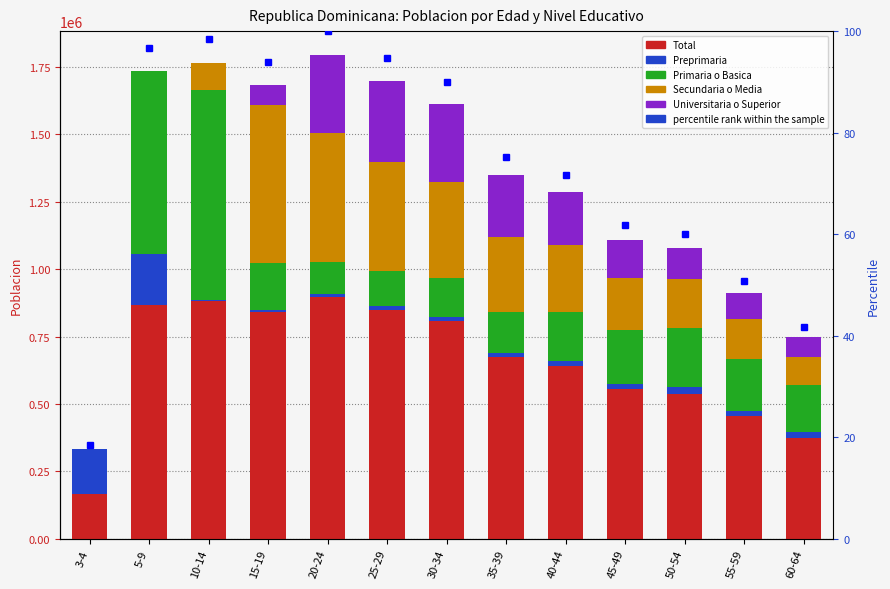

What is the average value of the Total series?

657982.8